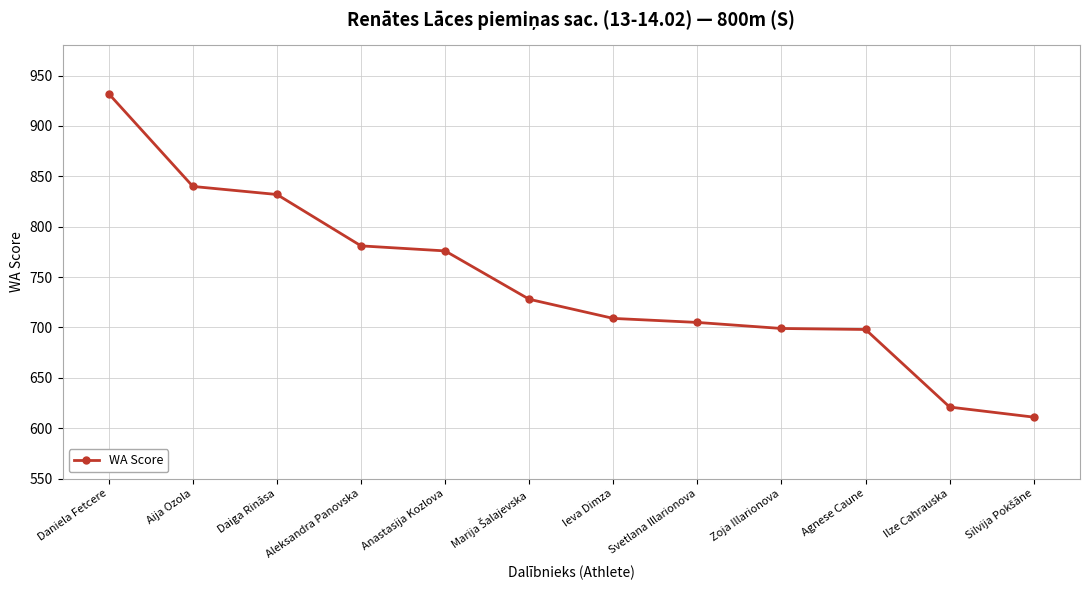

The chart shows a value of 781 at Aleksandra Panovska. True or false?

True